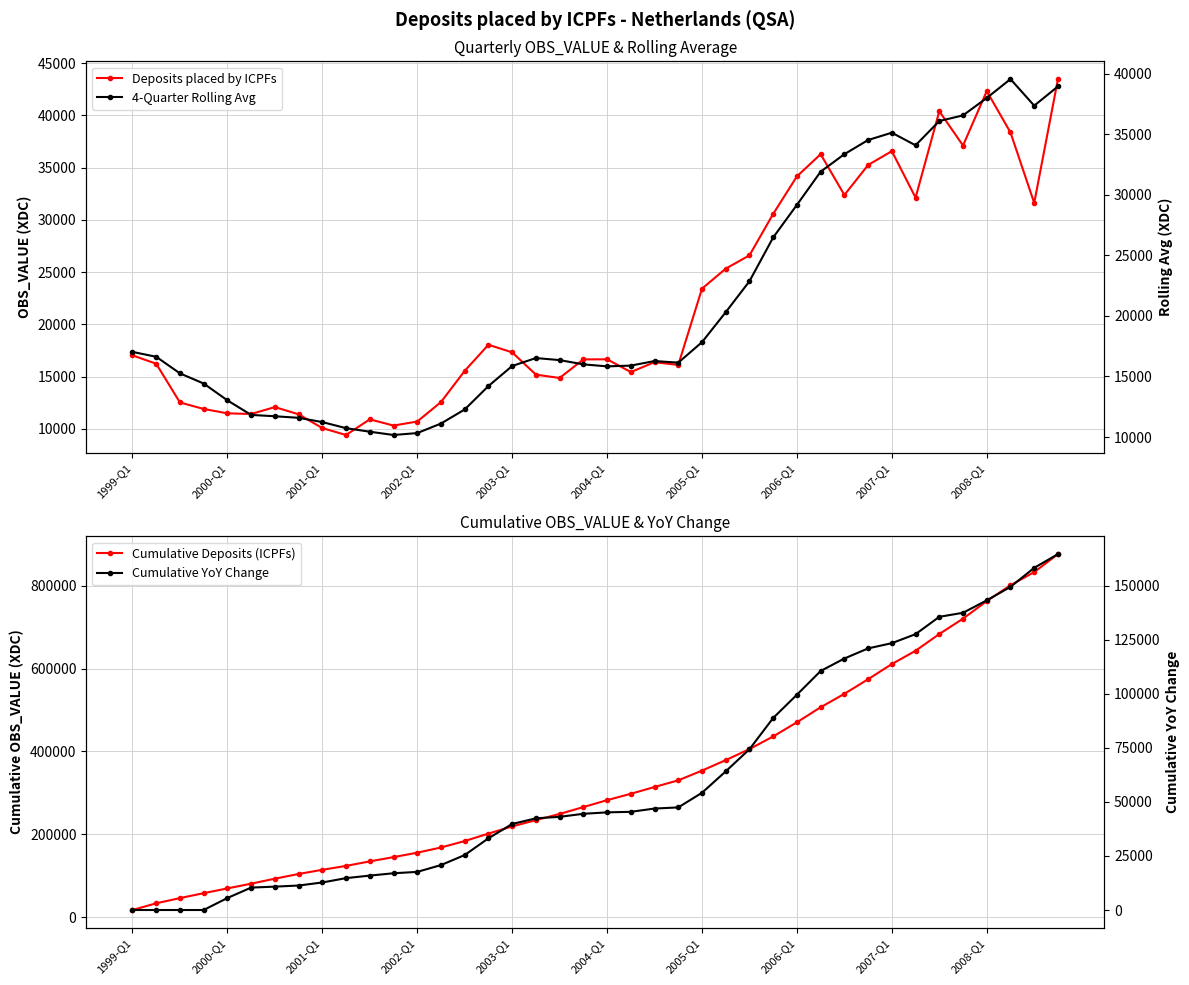

What is the highest value of the 4-Quarter Rolling Avg series?

39557.5